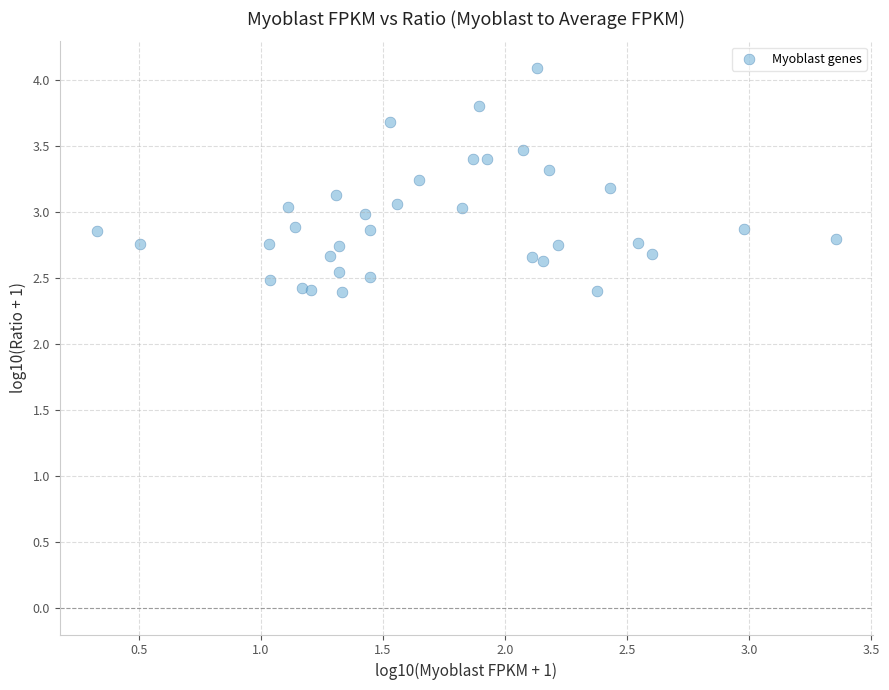

What is the range of X values (max minus min)?

3.0